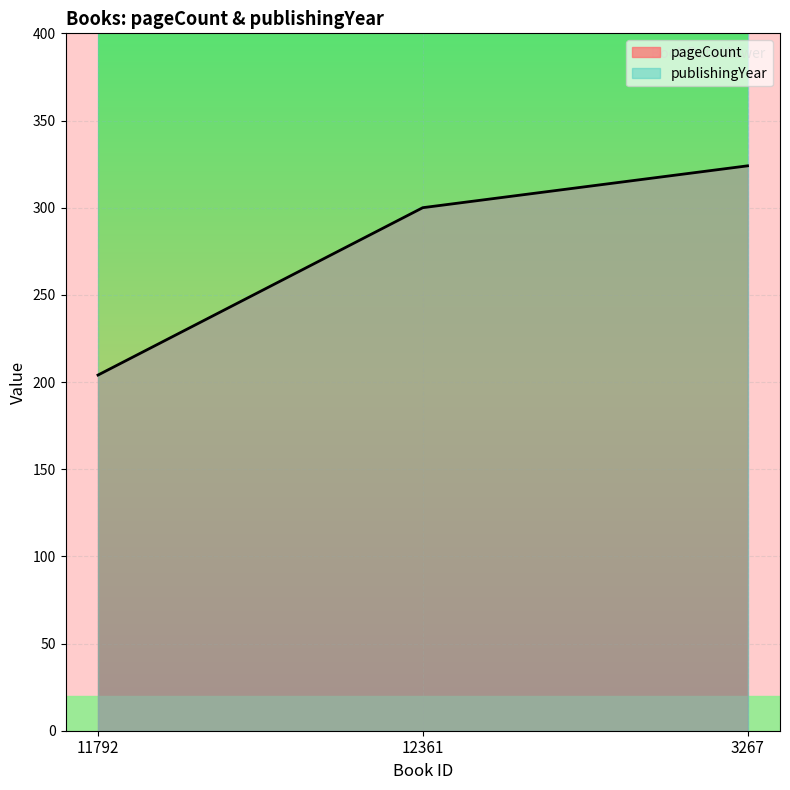

List the labels in order of value, largest first.

3267, 12361, 11792